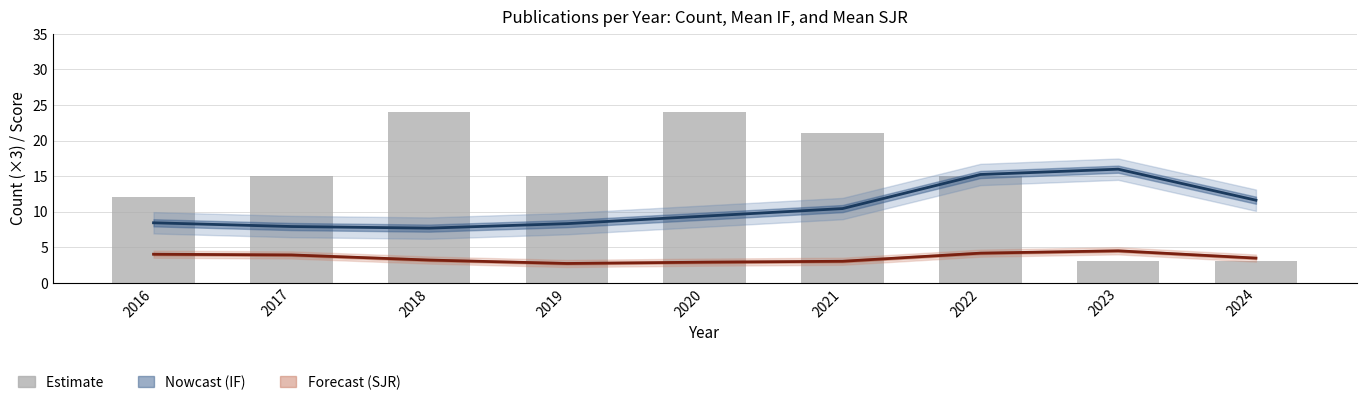

What is the difference between the maximum and minimum values in the Mean IF (Nowcast) series?

8.3